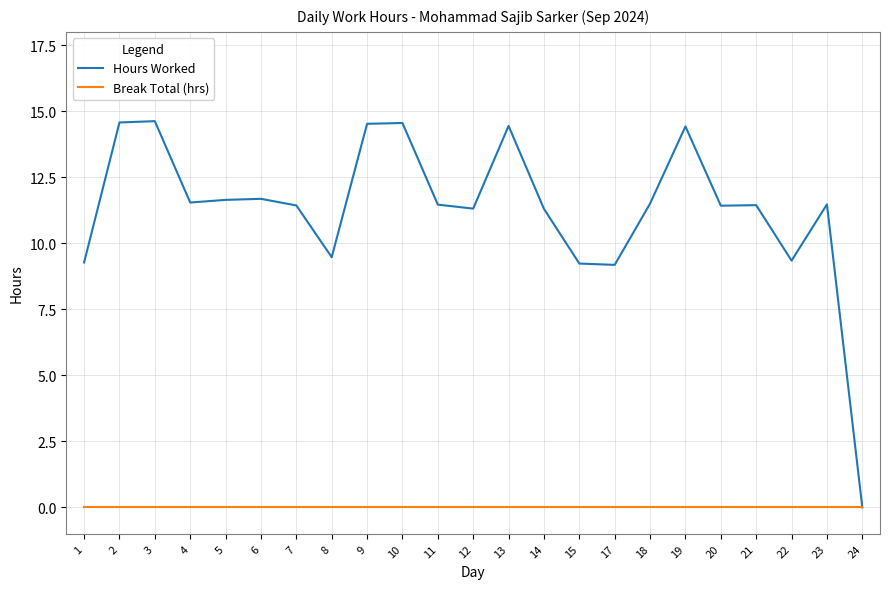

Which series has the largest range (max minus min)?

Hours Worked